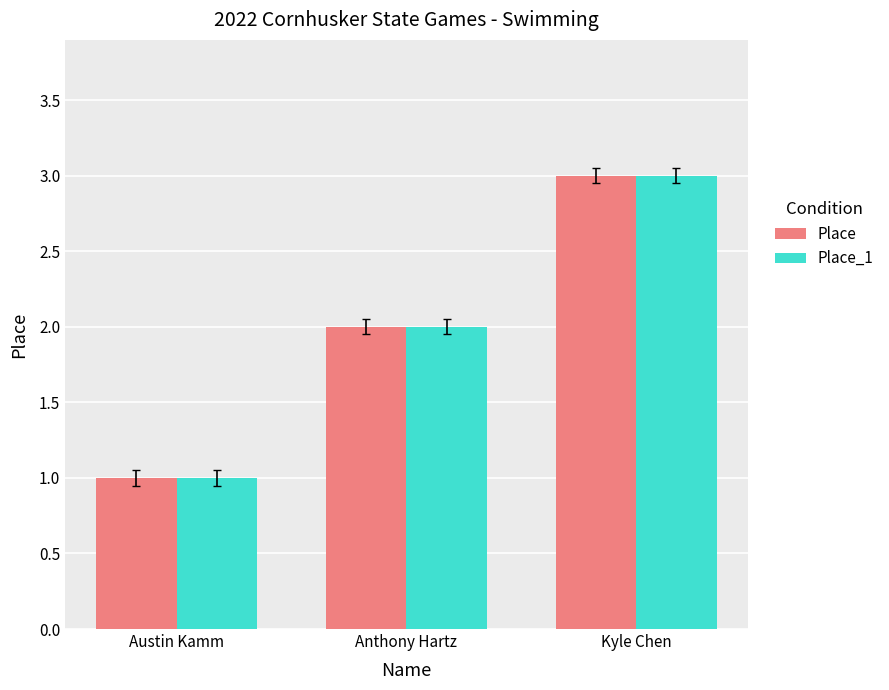

Reading left to right, list all the values displayed in this chart.

Place: 1	2	3
Place_1: 1	2	3